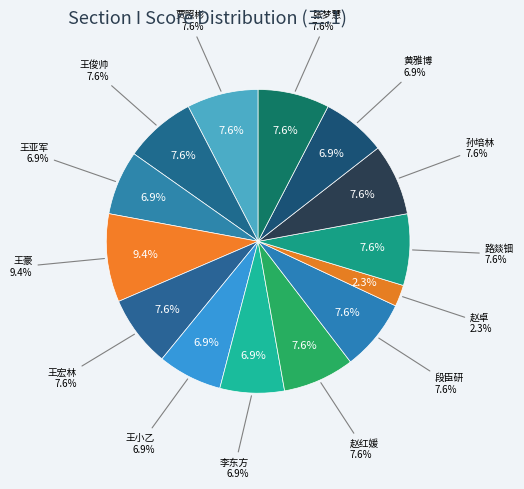

To the nearest percent, what percentage of the pie is 赵红媛?

8%